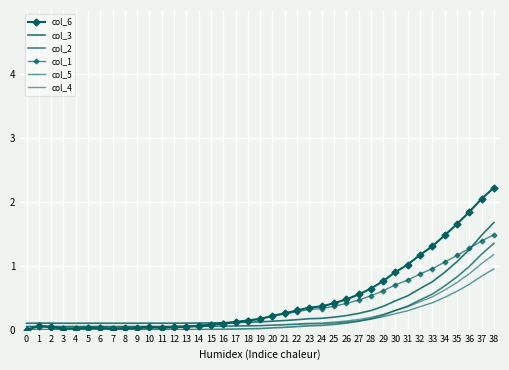

True or false: col_1 has more than 0 points higher than both neighbors.

True